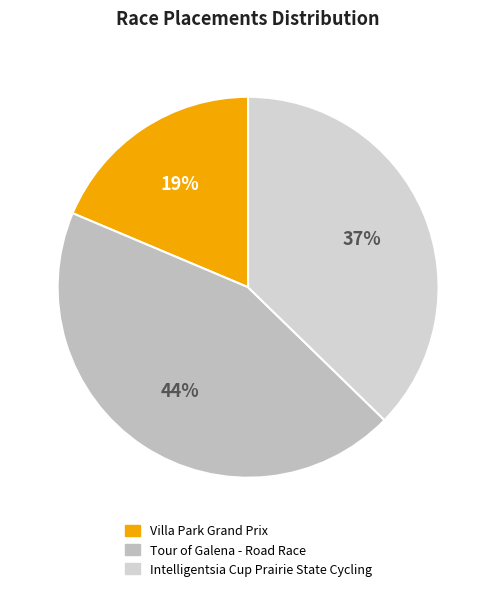

Does Tour of Galena - Road Race account for over 50% of the chart?

No